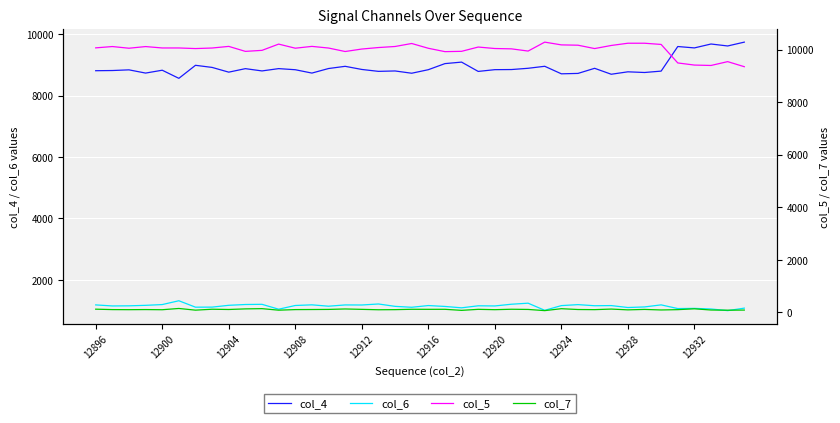

What is the lowest value of the col_5 series?

9350